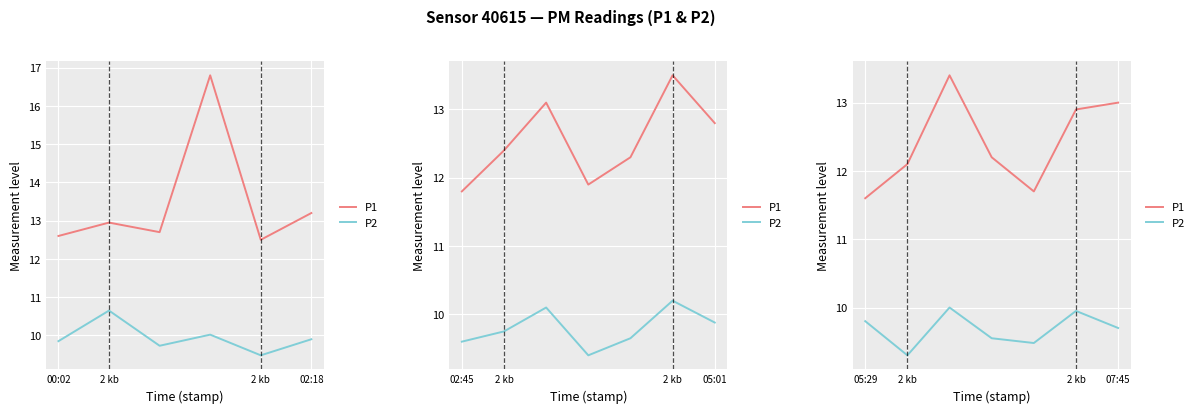

What is the highest value of the P2 series?

10.0